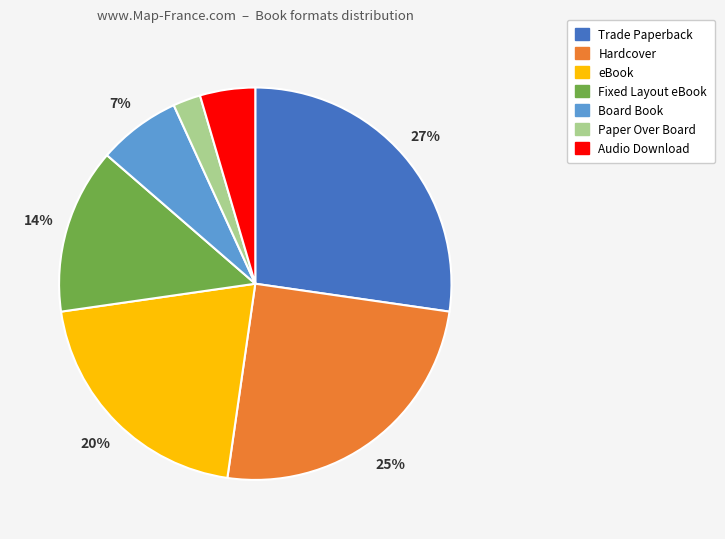

To the nearest percent, what is the difference between the largest and smallest slice percentages?

25%